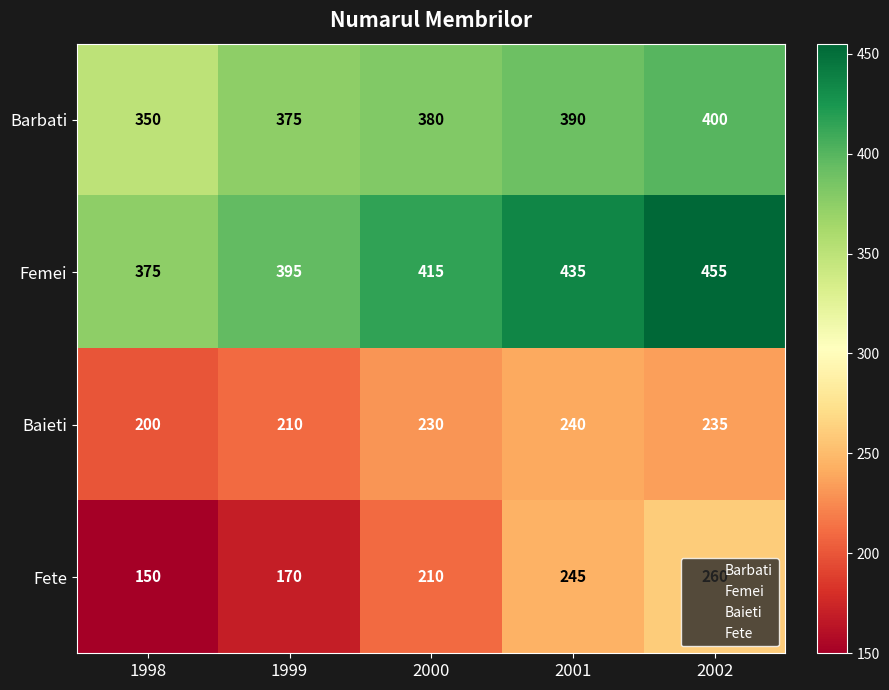

What is the smallest value displayed?

150